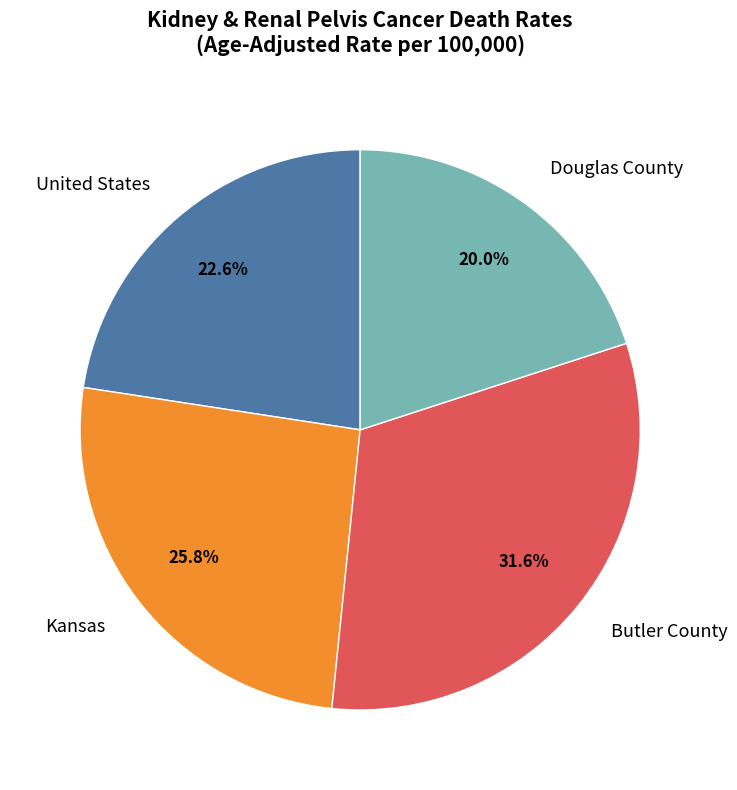

Does Douglas County represent more than half of the total?

No